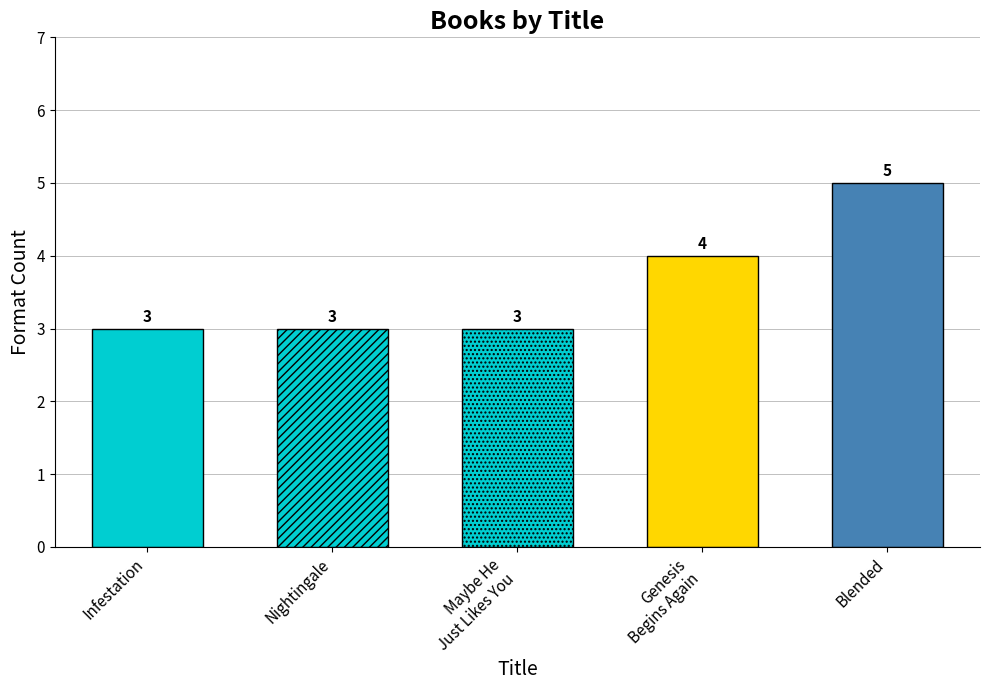

Rank the categories by value from highest to lowest.

Blended, Genesis Begins Again, Infestation, Nightingale, Maybe He Just Likes You